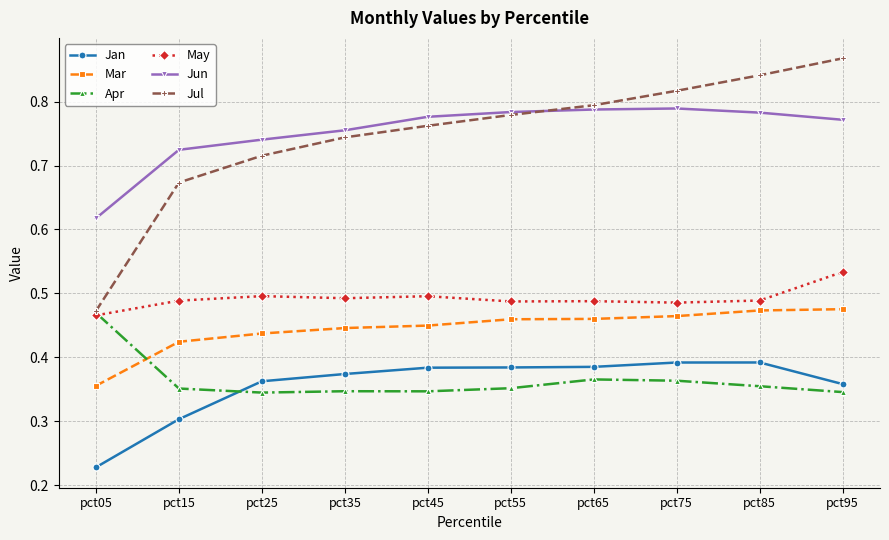

At pct35, list the series in order from smallest to largest.

Apr, Jan, Mar, May, Jul, Jun